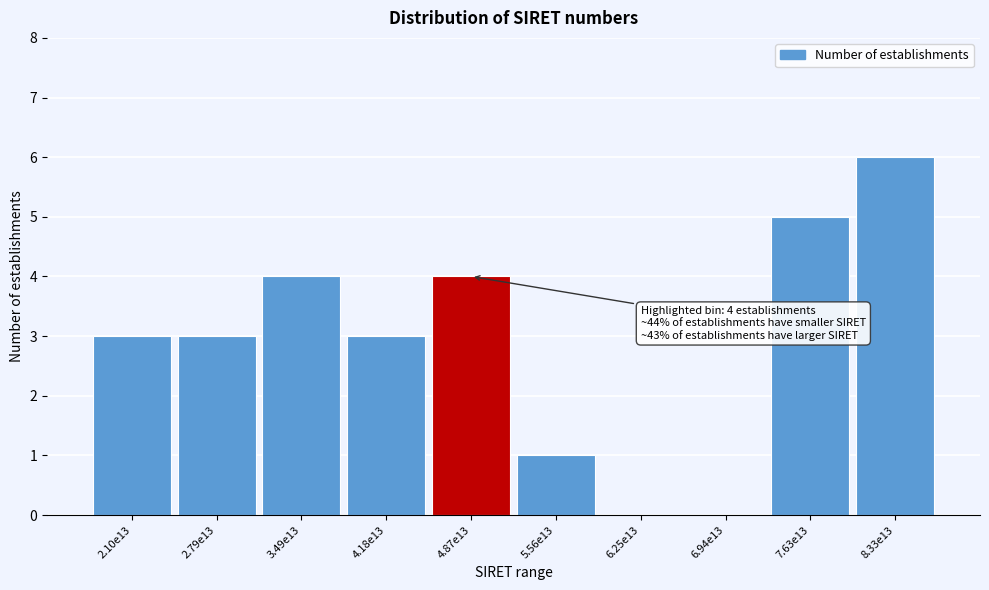

Reading right to left, list all the values displayed in this chart.

8.33e13=6	7.63e13=5	6.94e13=0	6.25e13=0	5.56e13=1	4.87e13=4	4.18e13=3	3.49e13=4	2.79e13=3	2.10e13=3